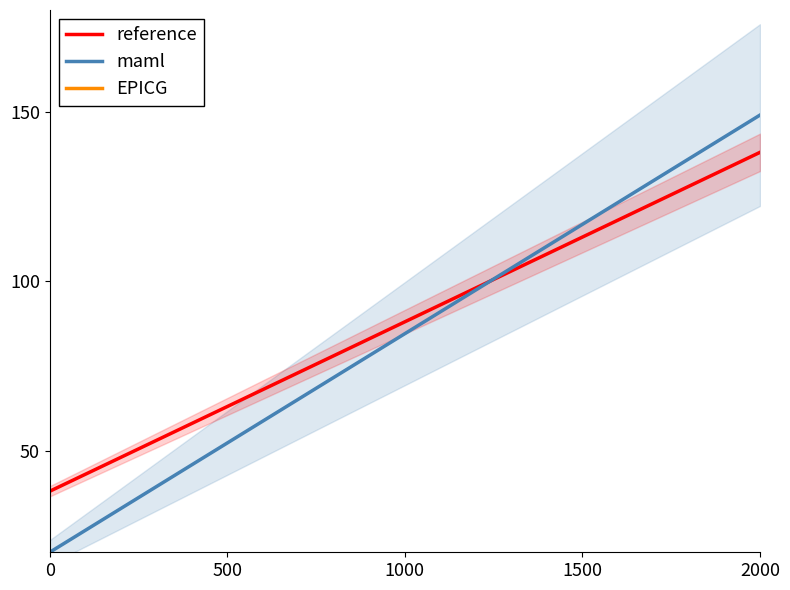

Reading left to right, transcribe all the data shown in this chart.

reference: 38.0	43.9	49.8	55.6	61.5	67.4	73.3	79.2	85.1	90.9	96.8	102.7	108.6	114.5	120.4	126.2	132.1	138.0
maml: 20.0	27.6	35.2	42.8	50.4	57.9	65.5	73.1	80.7	88.3	95.9	103.5	111.1	118.6	126.2	133.8	141.4	149.0